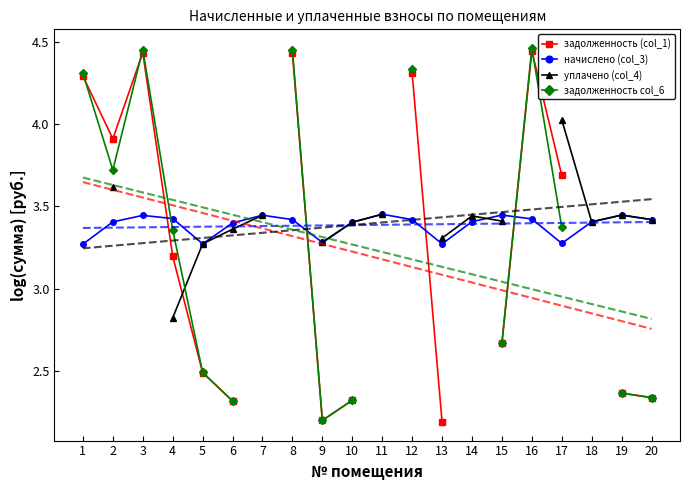

Which series ends up on top after the final intersection of задолженность col_6 and уплачено (col_4)?

уплачено (col_4)